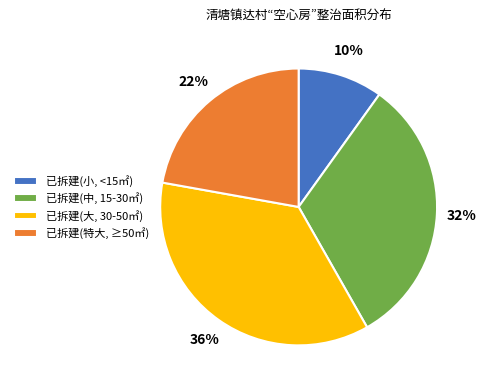

Count the number of slices in the pie.

4